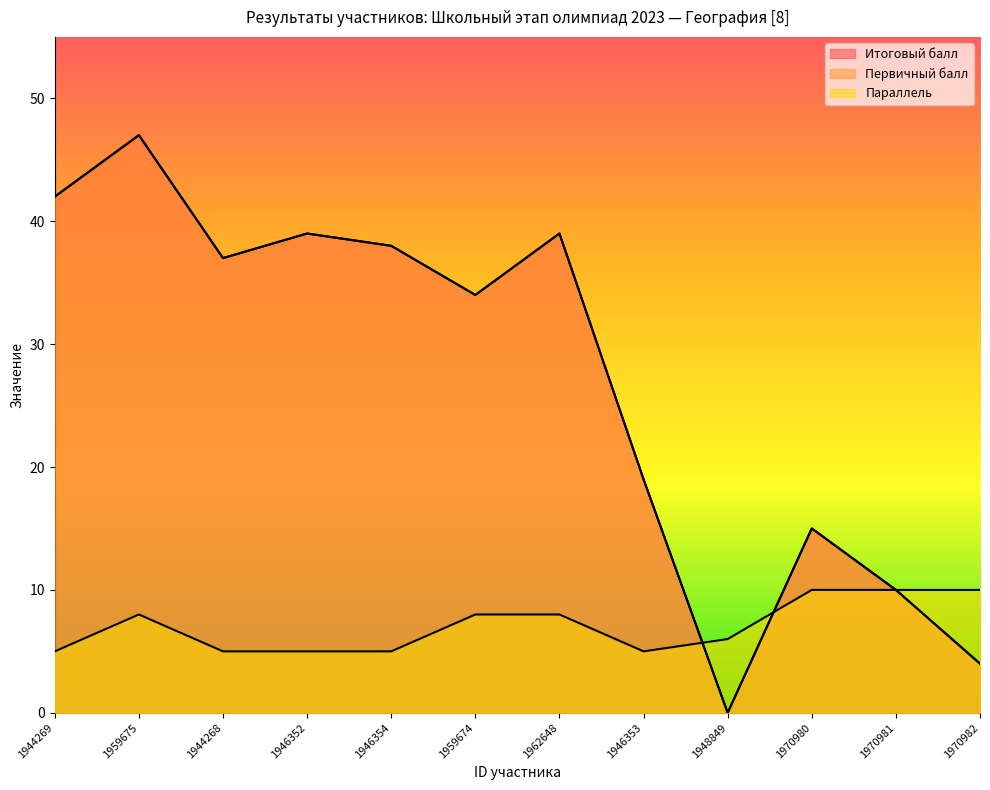

How many lines are shown in the chart?

3